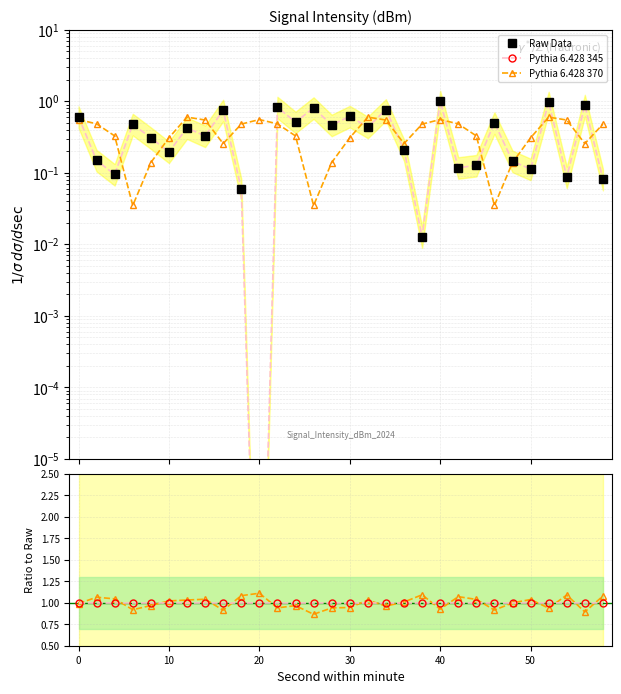

Which series has the widest spread of values?

Raw Data